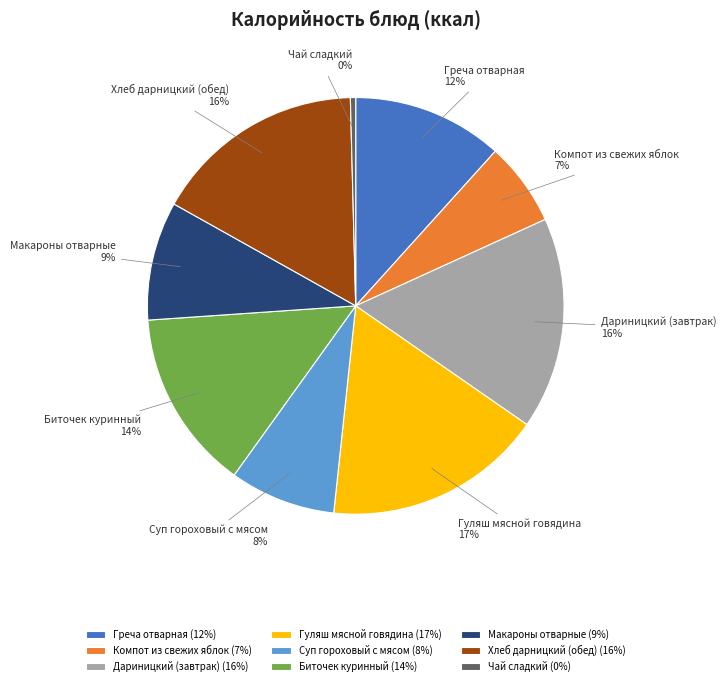

How many segments does this pie chart have?

9